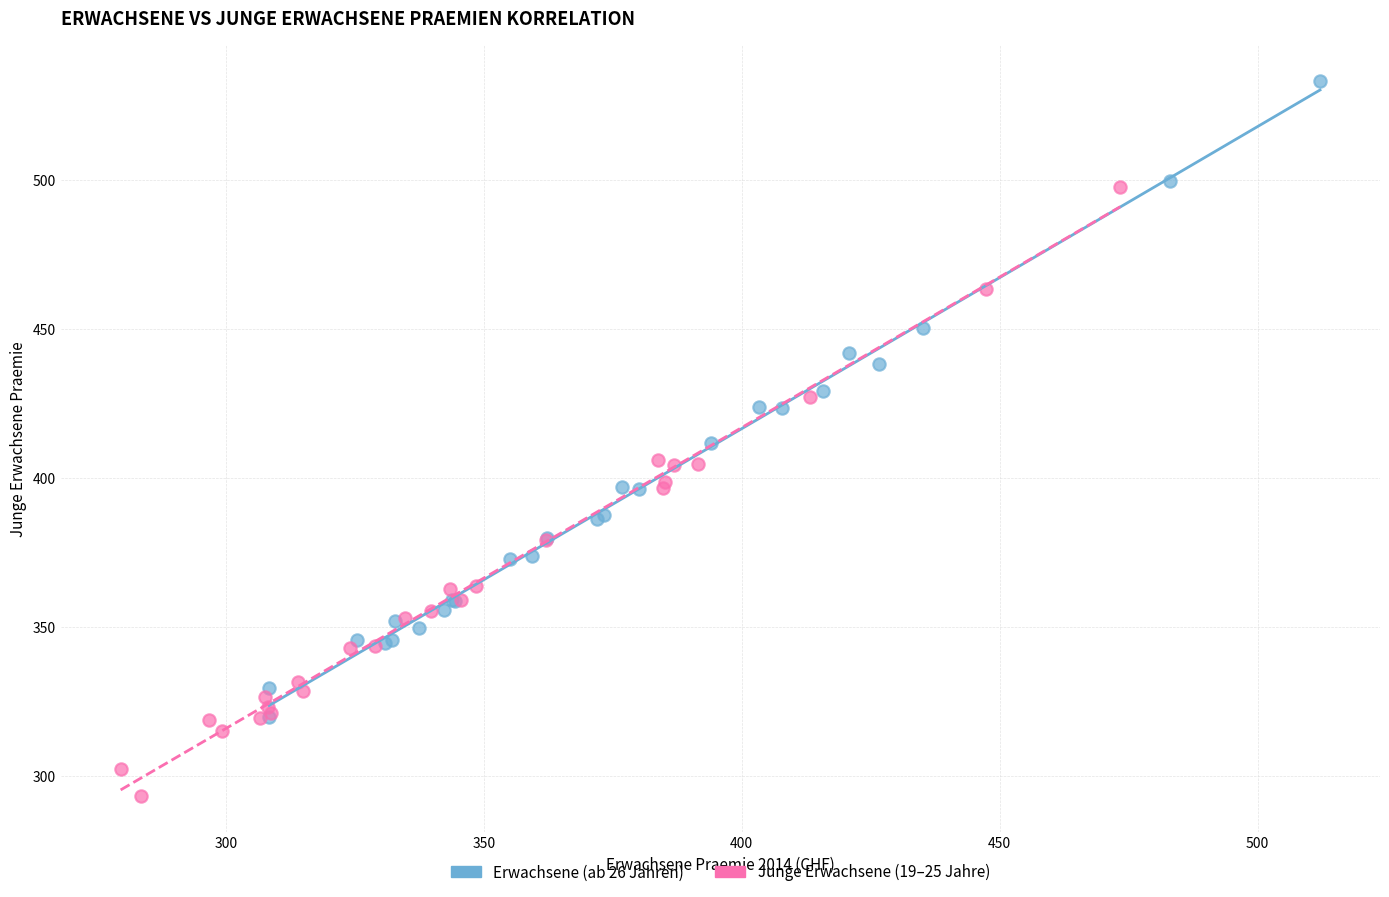

Which series has the largest Y range (max minus min)?

Erwachsene (ab 26 Jahren)